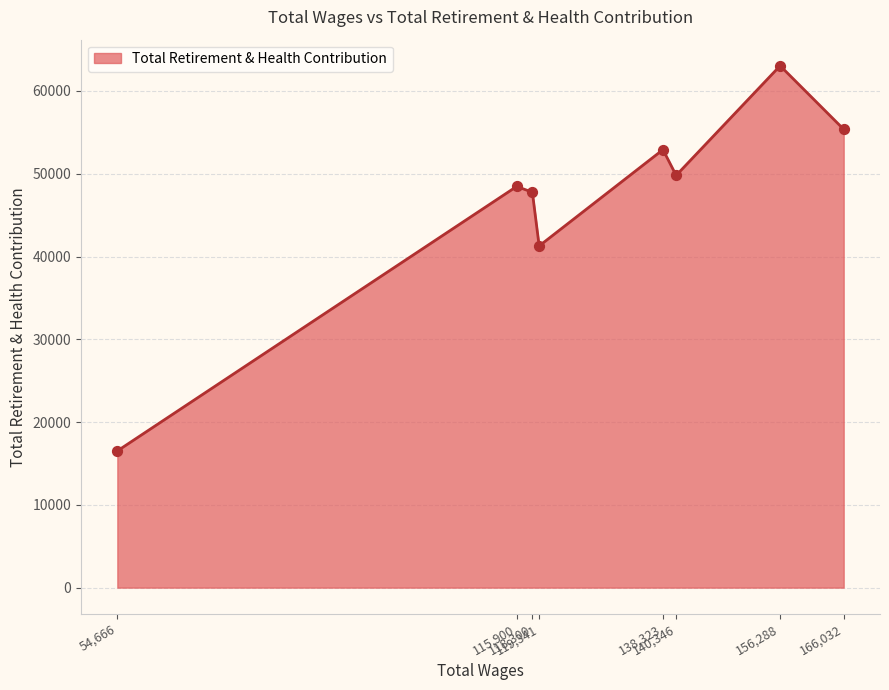

What is the minimum value shown in the chart?

16513